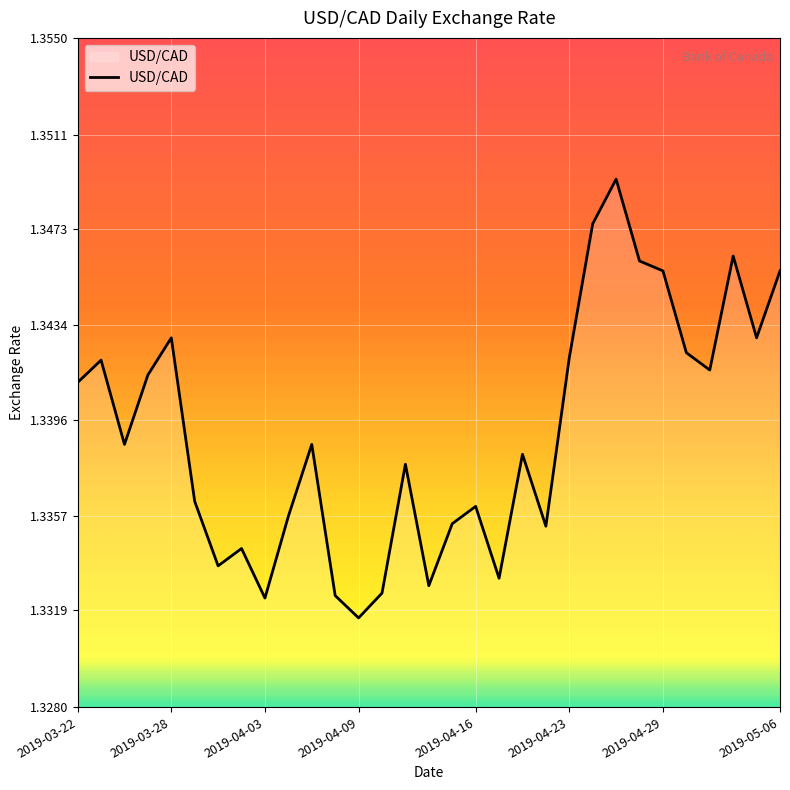

What is the sum of all values?

41.5